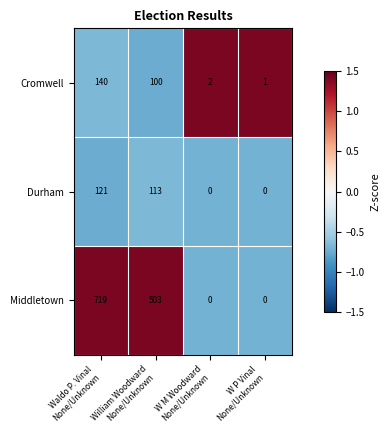

What is the spread (max minus min) of values at William Woodward
None/Unknown?

403